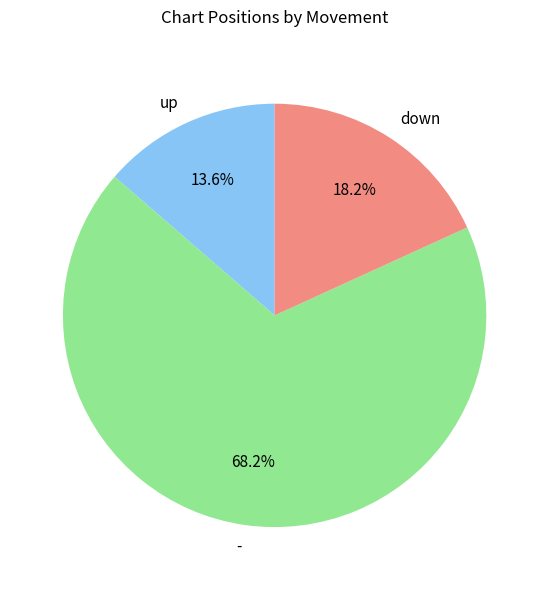

To the nearest percent, what is the combined percentage of - and down?

86%